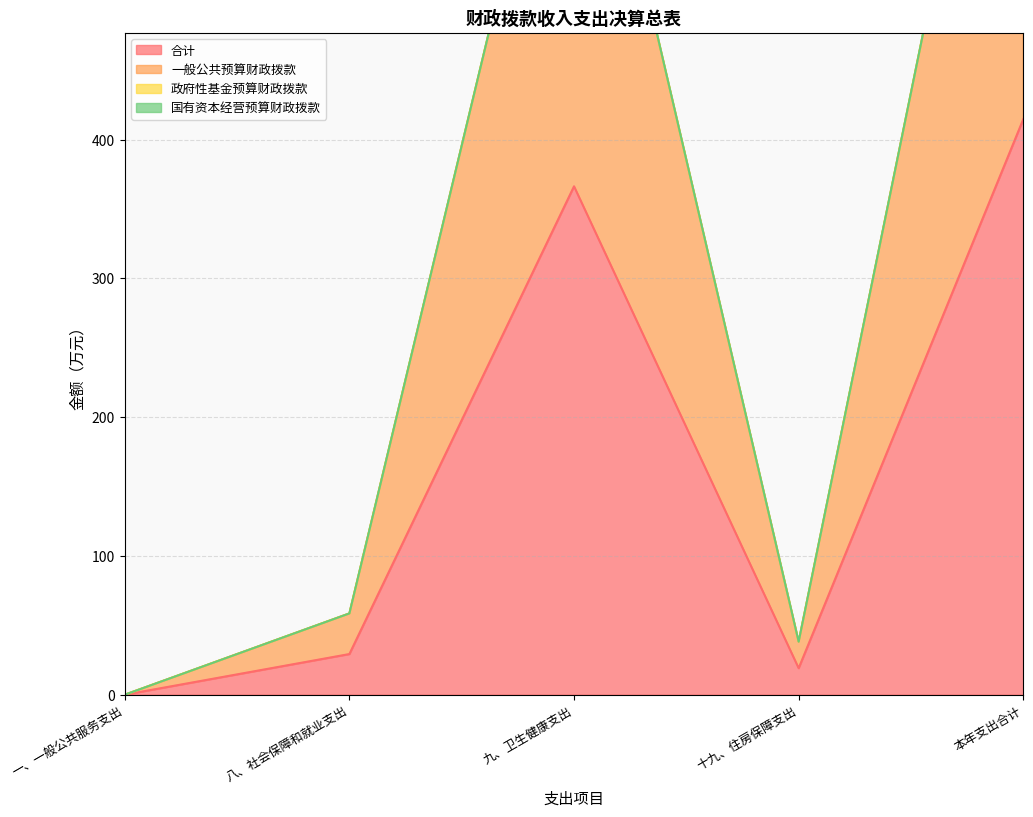

Reading left to right, transcribe all the data shown in this chart.

合计: 0.0	29.3	366.4	19.1	414.8
一般公共预算财政拨款: 0.0	58.6	732.7	38.2	829.5